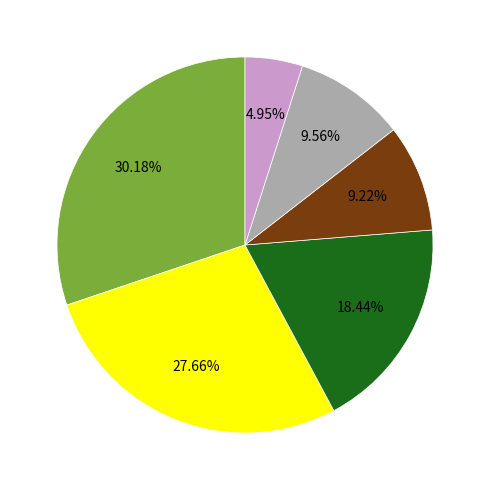

Does any single category account for the majority?

No